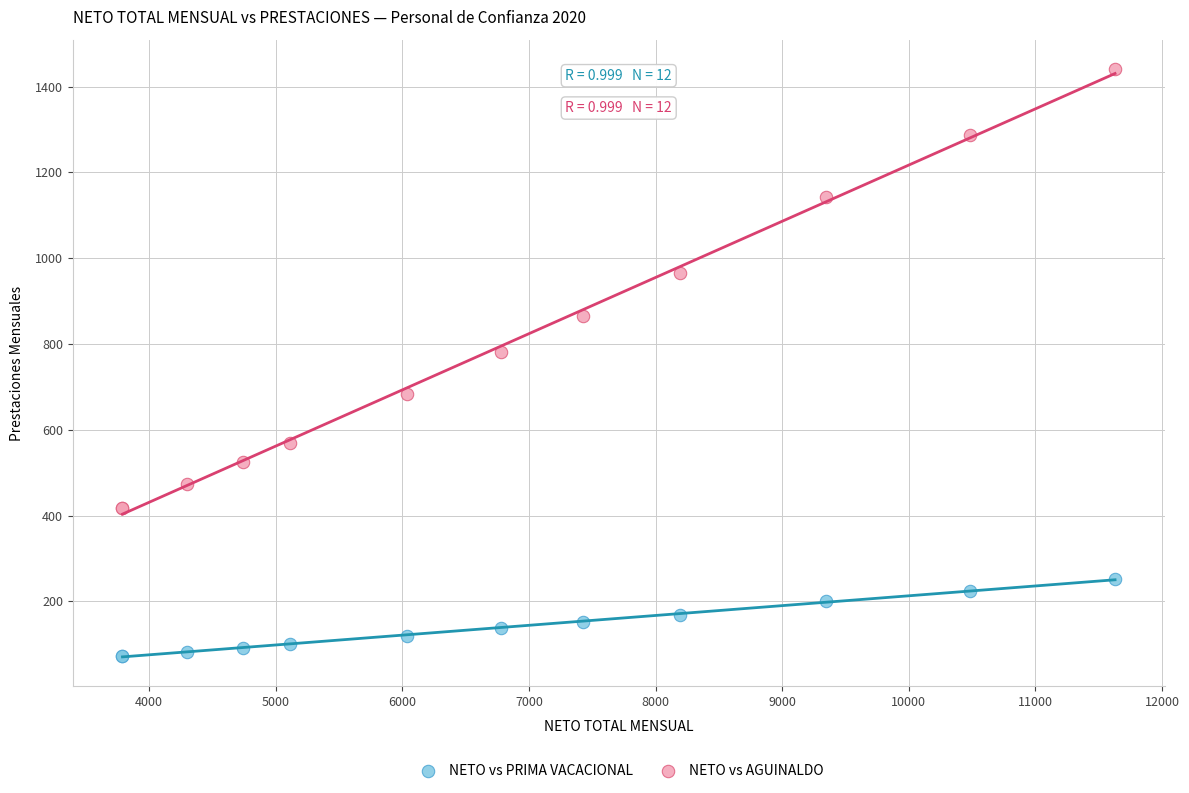

Which series contains the highest Y value?

NETO vs AGUINALDO